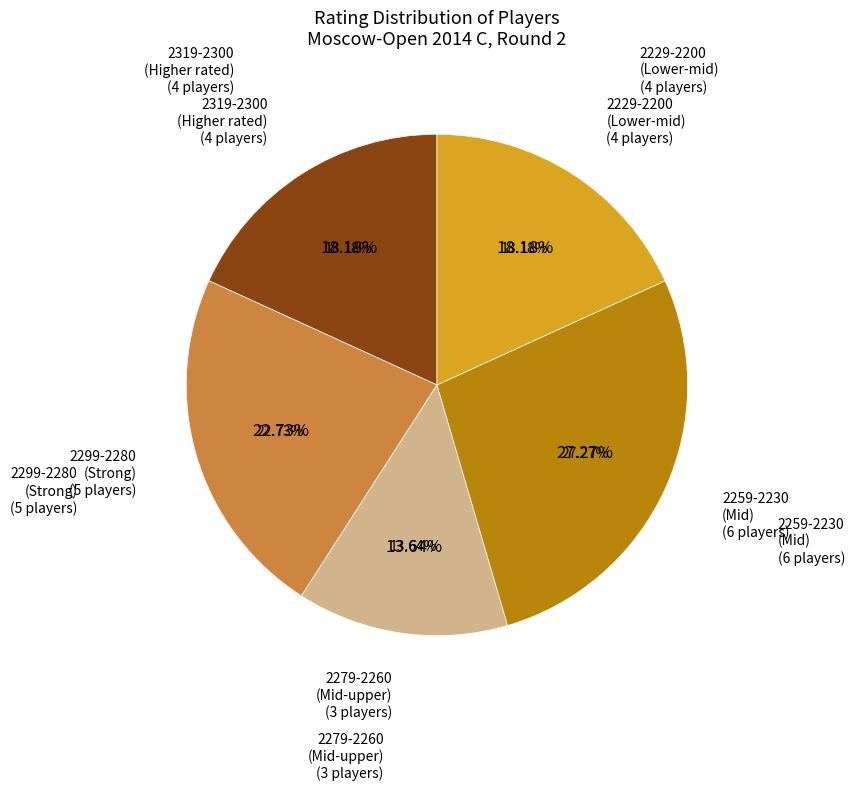

Which slice is the smallest?

2319